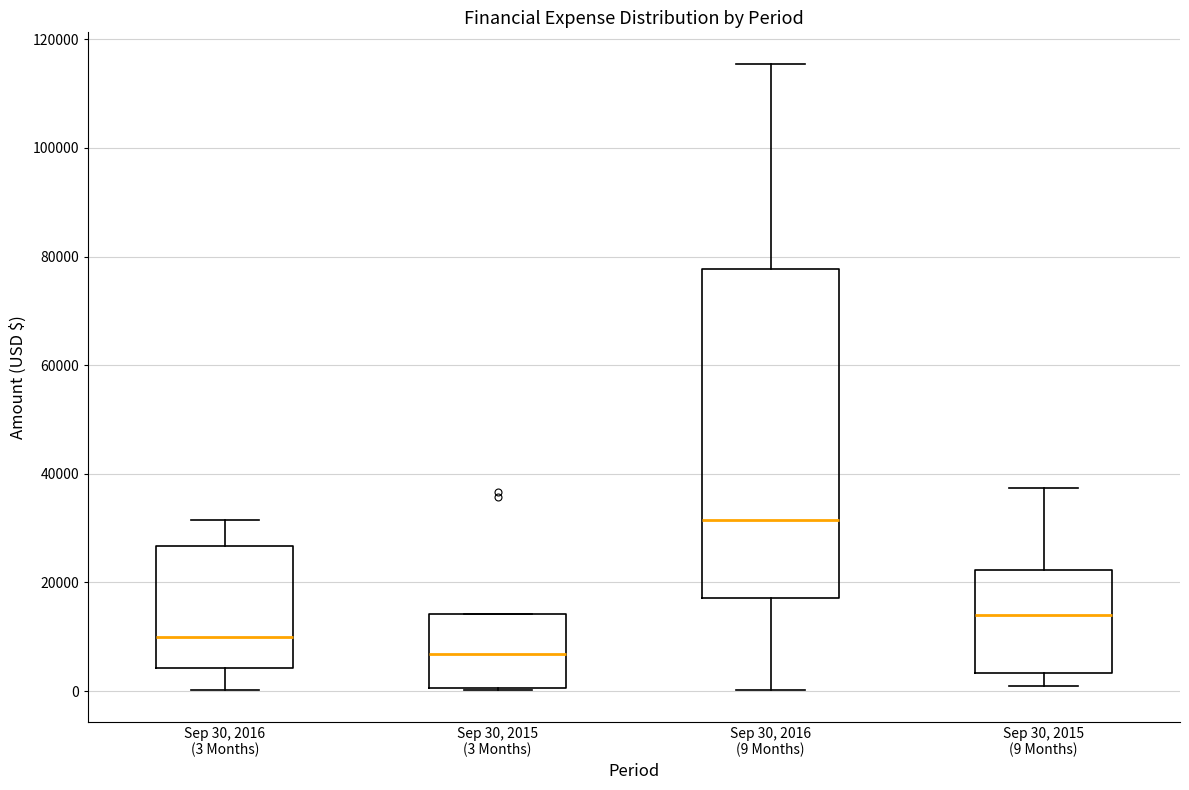

Which box's median line is the highest?

Sep 30, 2016 (9 Months)